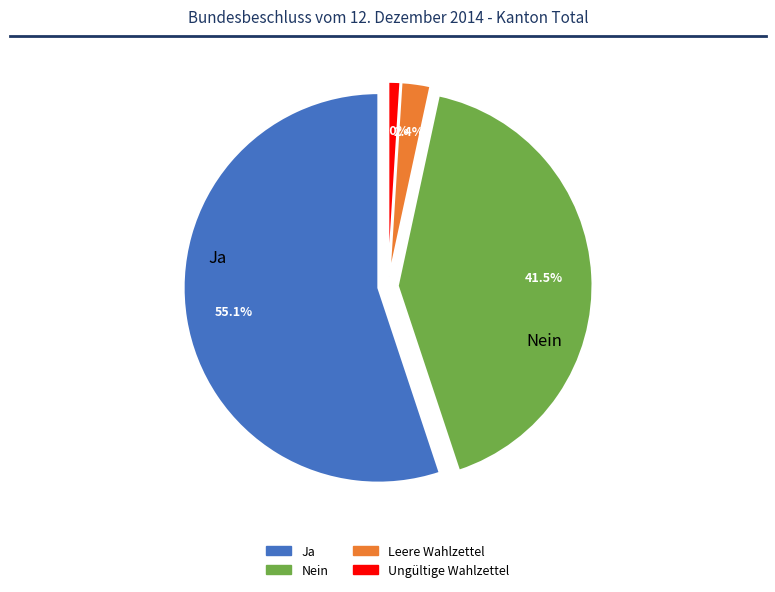

To the nearest percent, what portion does Nein represent?

42%